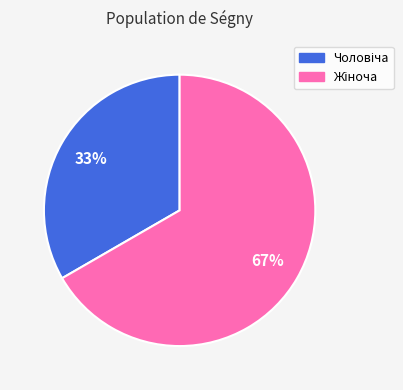

Does any single category account for the majority?

Yes